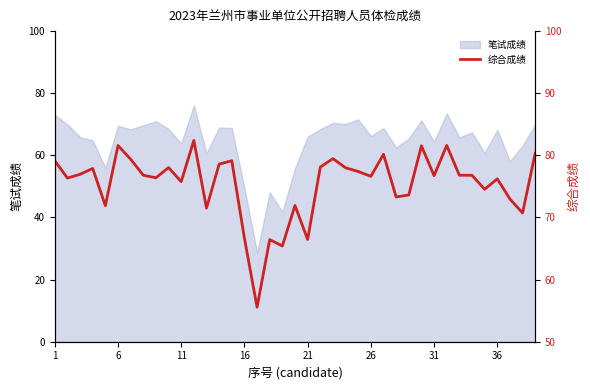

What is the highest value of the 笔试成绩 series?

76.1